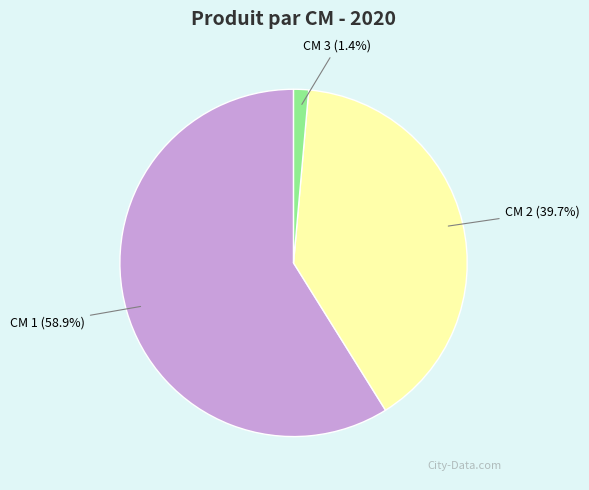

Which slice is the smallest?

CM 3 (1.4%)